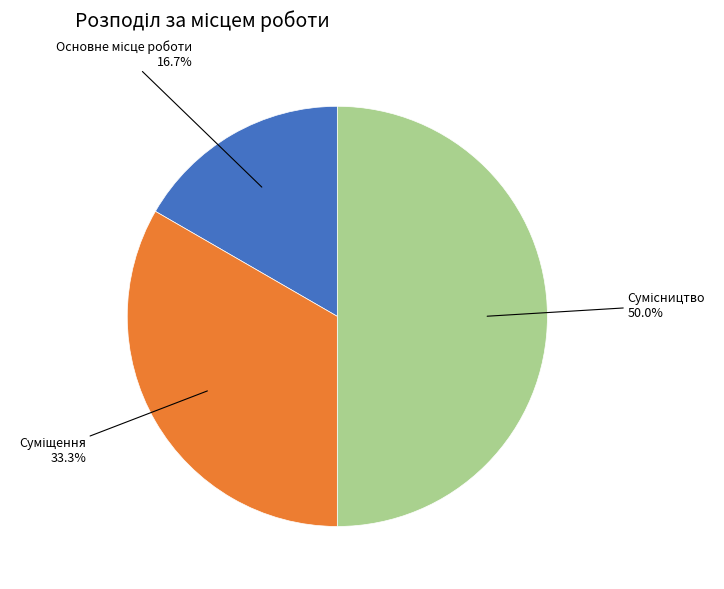

How many slices are in this pie chart?

3